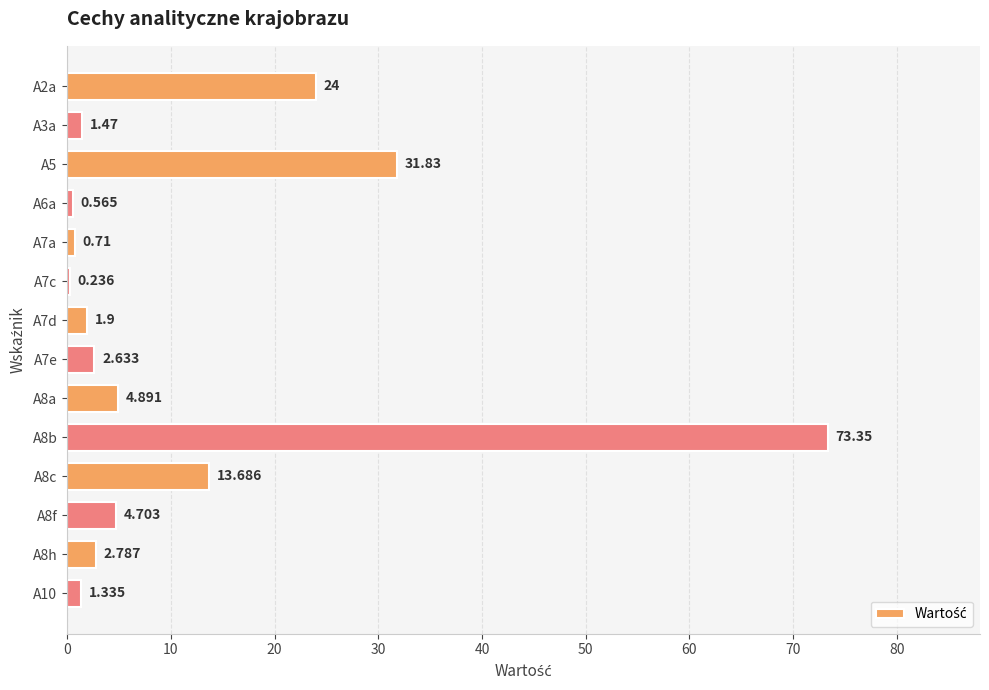

Does the chart contain stacked bars?

No